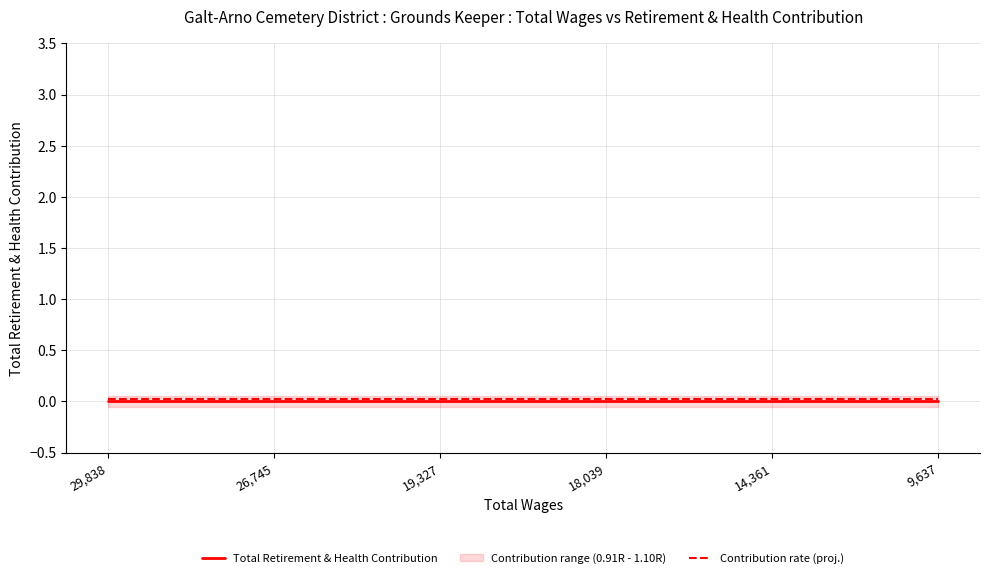

The Contribution rate (proj.) series shows 0.0 at 14,361. True or false?

True